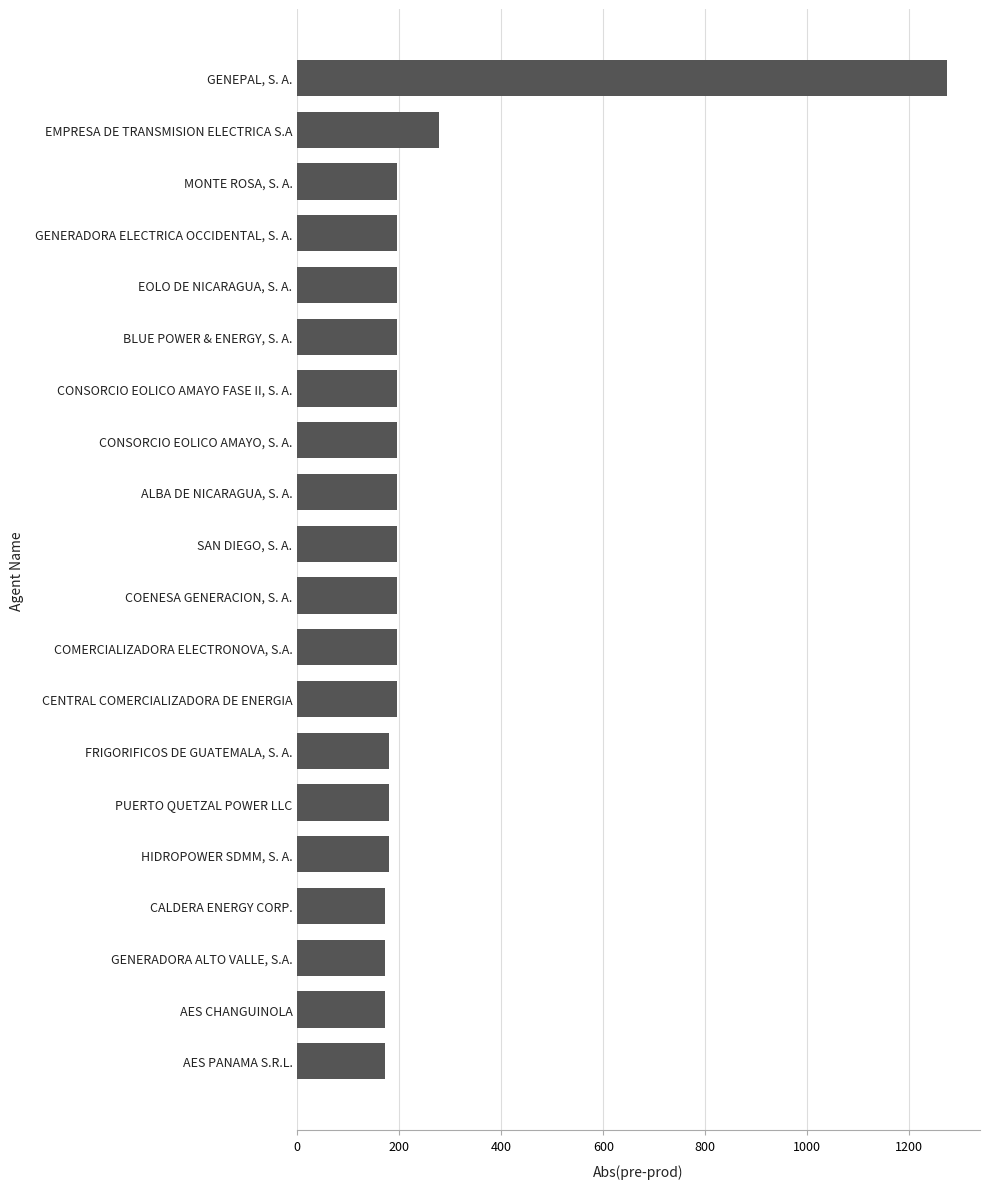

What is the difference between the maximum and minimum values?

1103